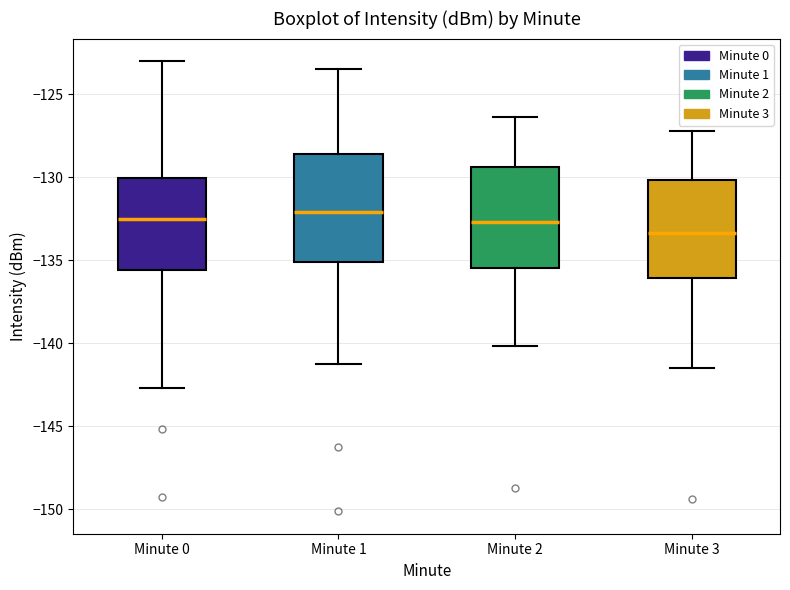

Where is the lower edge of the box for Minute 0 on the y-axis? The values are not printed on the chart, so give them approximately, as read against the axis.

-135.5